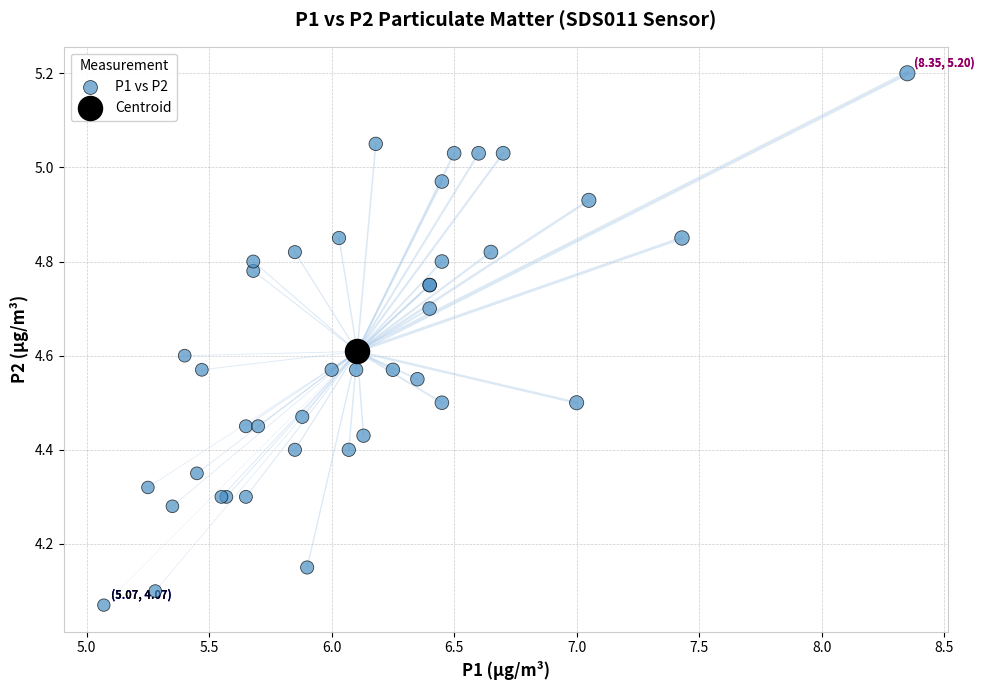

What are all the series names shown in the legend?

P1 vs P2, Centroid